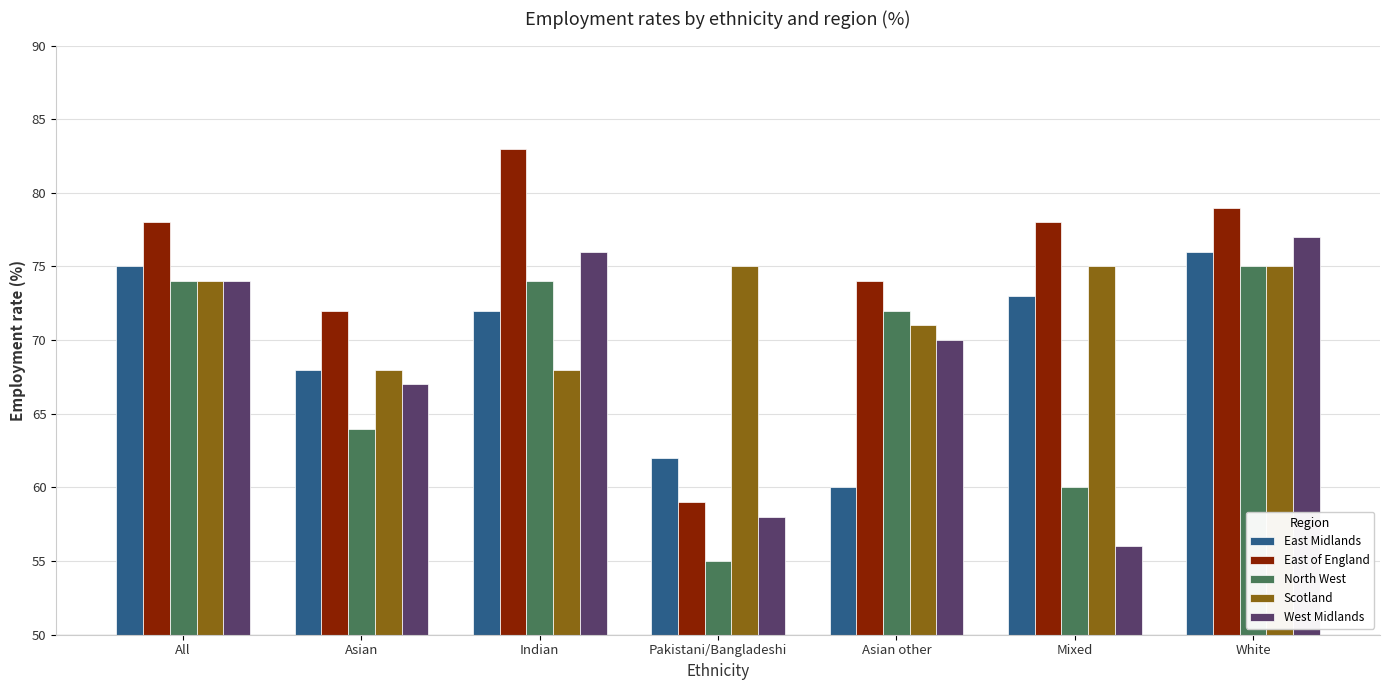

Between All and Asian, which series saw the biggest shift?

North West